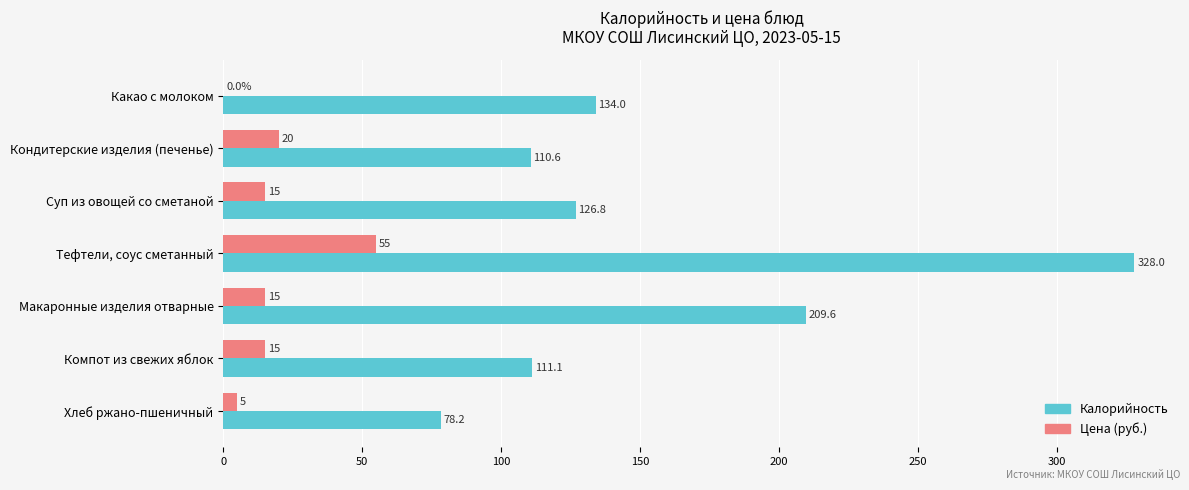

Which series has the largest total across all categories?

Калорийность